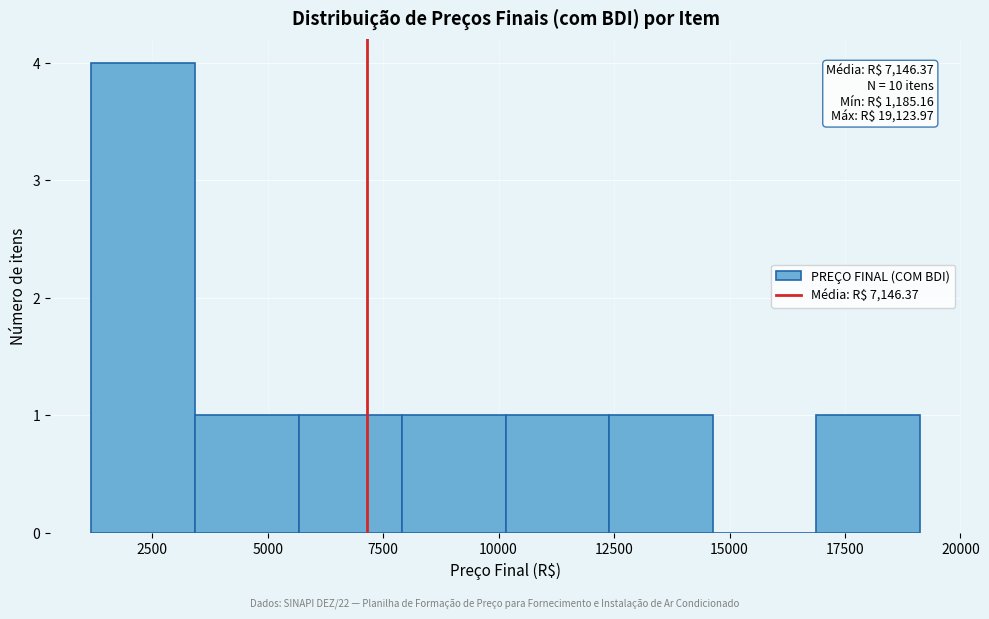

Which range on the x-axis has the tallest bar?

1000 to 3500